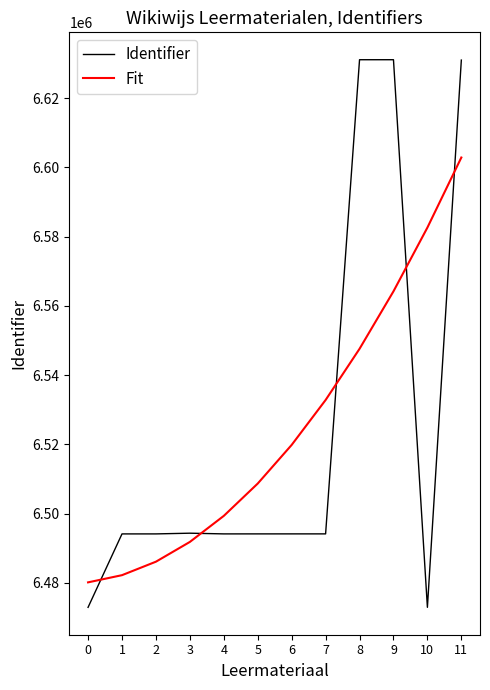

What is the sum of the Fit values at 4 and 10?

13081996.2